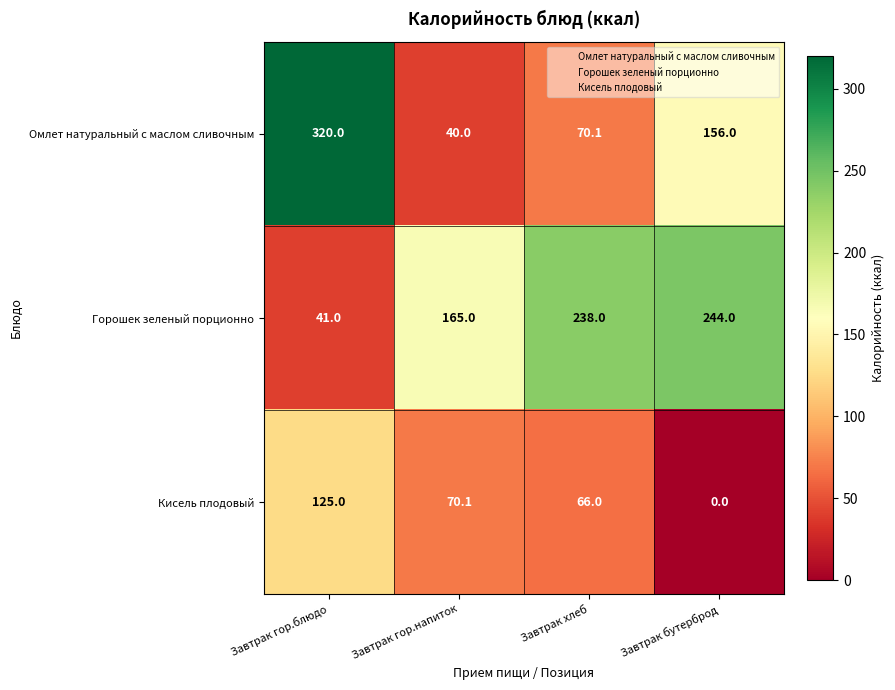

Is it true that Горошек зеленый порционно equals 79.3 at Завтрак гор.напиток?

False